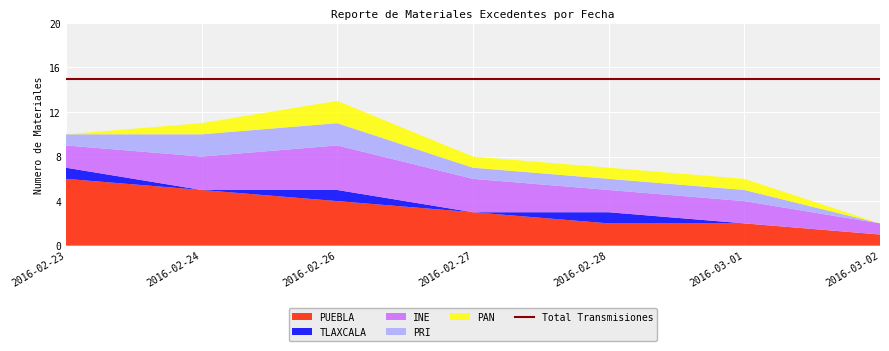

Reading left to right, transcribe all the data shown in this chart.

PUEBLA: 2016-02-23=6	2016-02-24=5	2016-02-26=4	2016-02-27=3	2016-02-28=2	2016-03-01=2	2016-03-02=1
TLAXCALA: 2016-02-23=1	2016-02-24=0	2016-02-26=1	2016-02-27=0	2016-02-28=1	2016-03-01=0	2016-03-02=0
INE: 2016-02-23=2	2016-02-24=3	2016-02-26=4	2016-02-27=3	2016-02-28=2	2016-03-01=2	2016-03-02=1
PRI: 2016-02-23=1	2016-02-24=2	2016-02-26=2	2016-02-27=1	2016-02-28=1	2016-03-01=1	2016-03-02=0
PAN: 2016-02-23=0	2016-02-24=1	2016-02-26=2	2016-02-27=1	2016-02-28=1	2016-03-01=1	2016-03-02=0